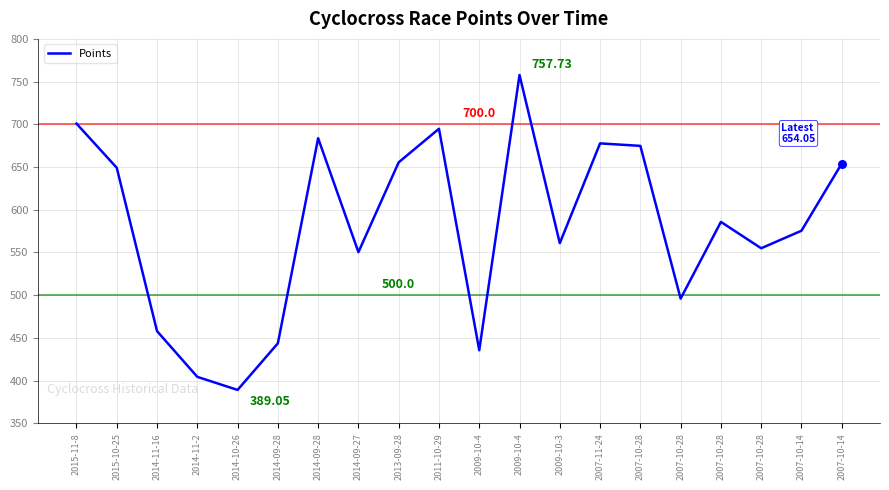

What is the ratio of the value at 2015-10-25 to the value at 2007-10-28?

1.0